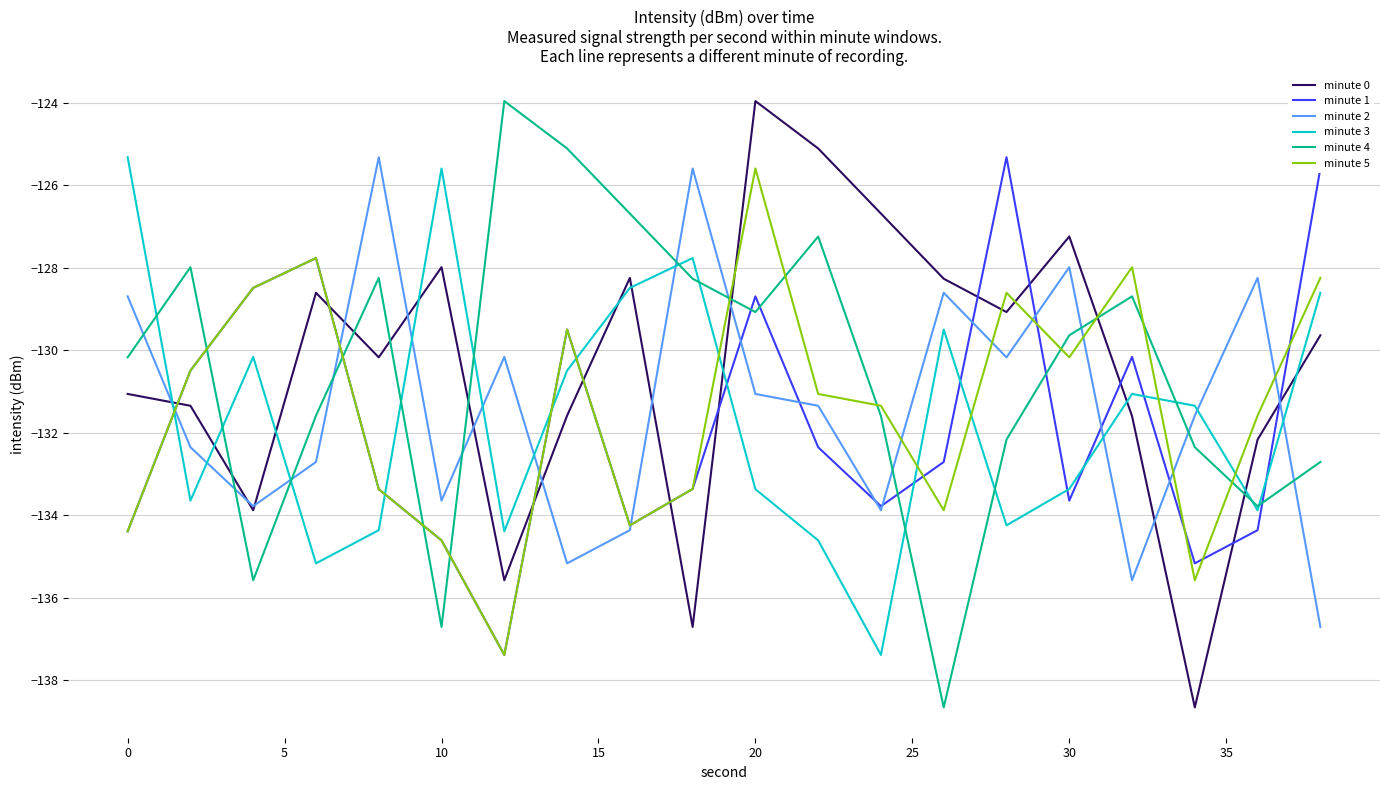

Does the chart display data point markers on the line(s)?

No